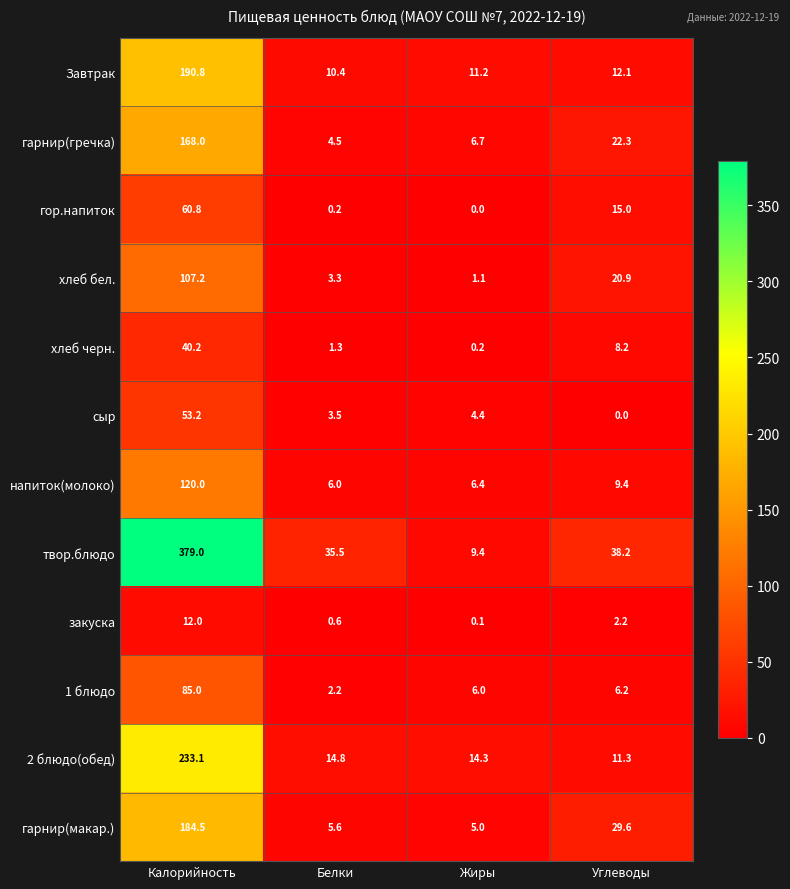

What value does the Завтрак series have at Калорийность?

190.8